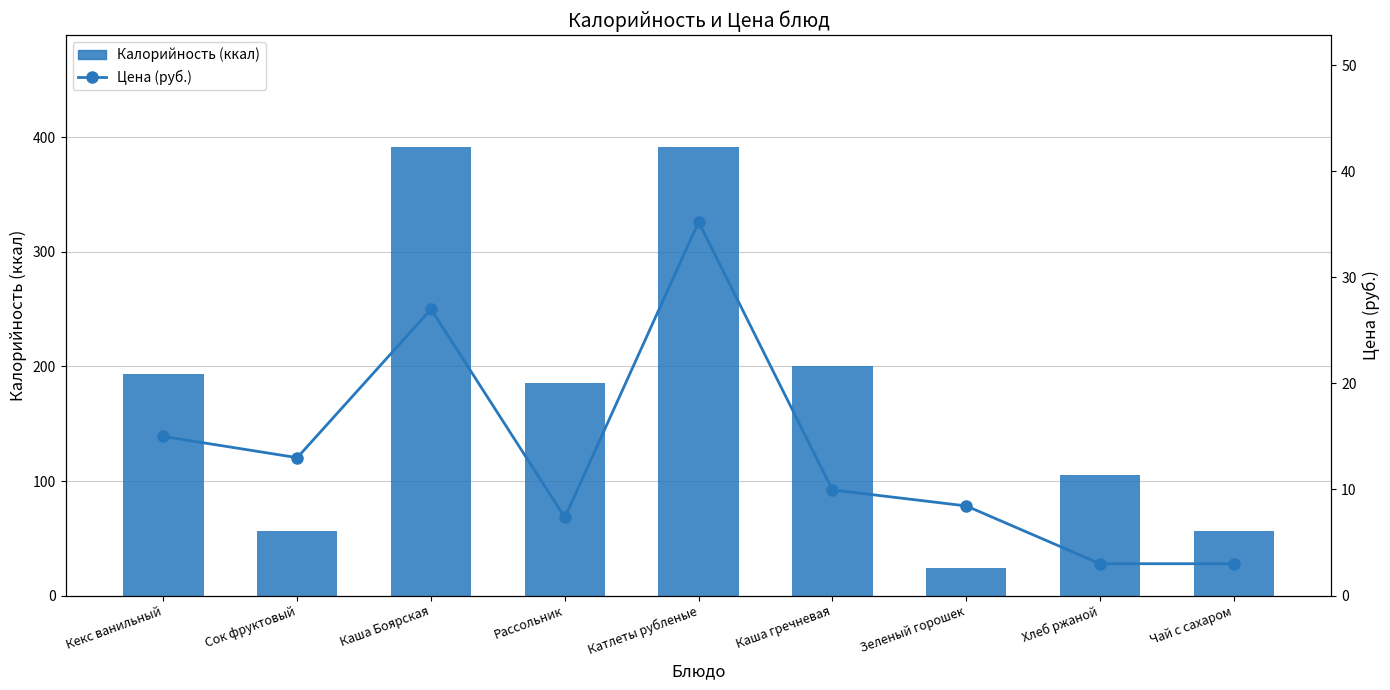

Reading left to right, extract all data points from this chart.

Калорийность (ккал): 193.0	56.0	391.5	185.3	391.5	200.4	24.0	105.0	56.0
Цена (руб.): 15.0	13.0	27.0	7.4	35.2	10.0	8.4	3.0	3.0